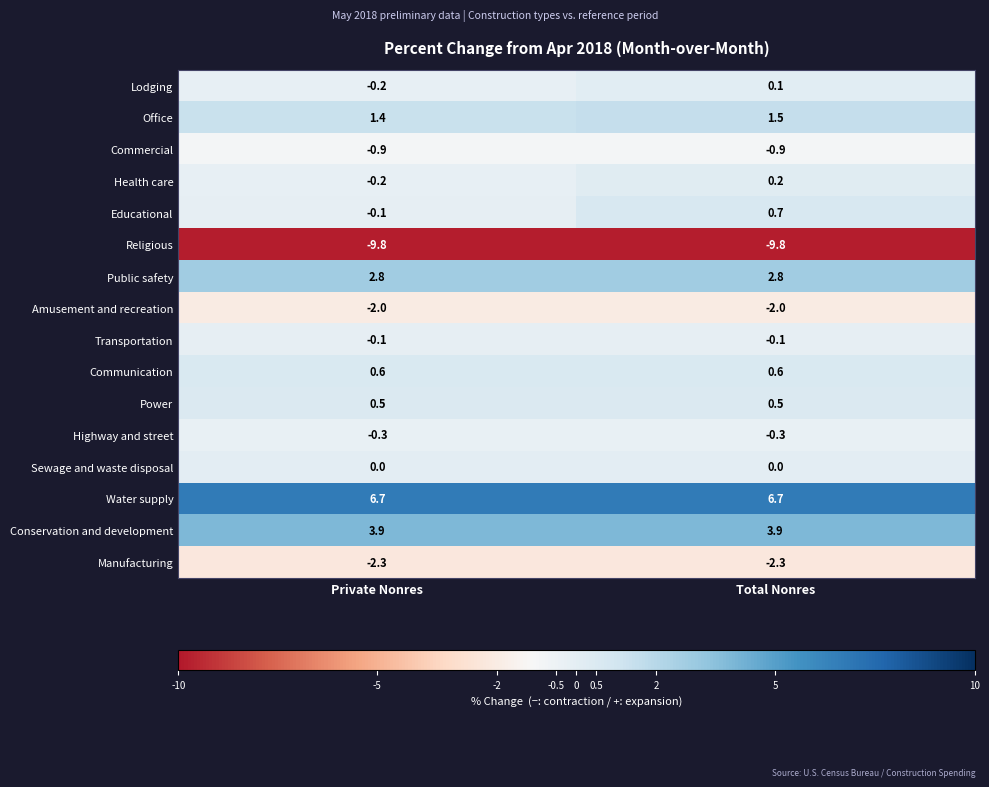

Is the value of Health care at Private Nonres greater than the value of Public safety at Private Nonres?

No